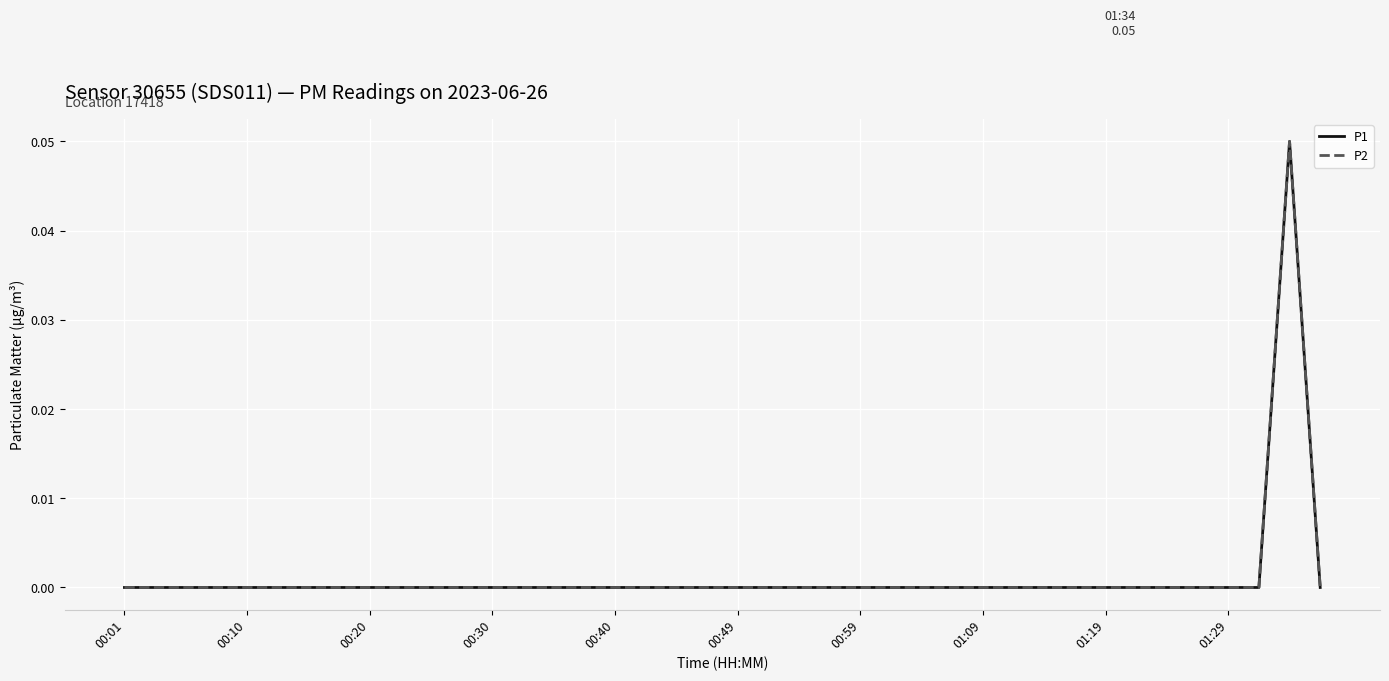

What is the maximum value shown in the chart?

0.1